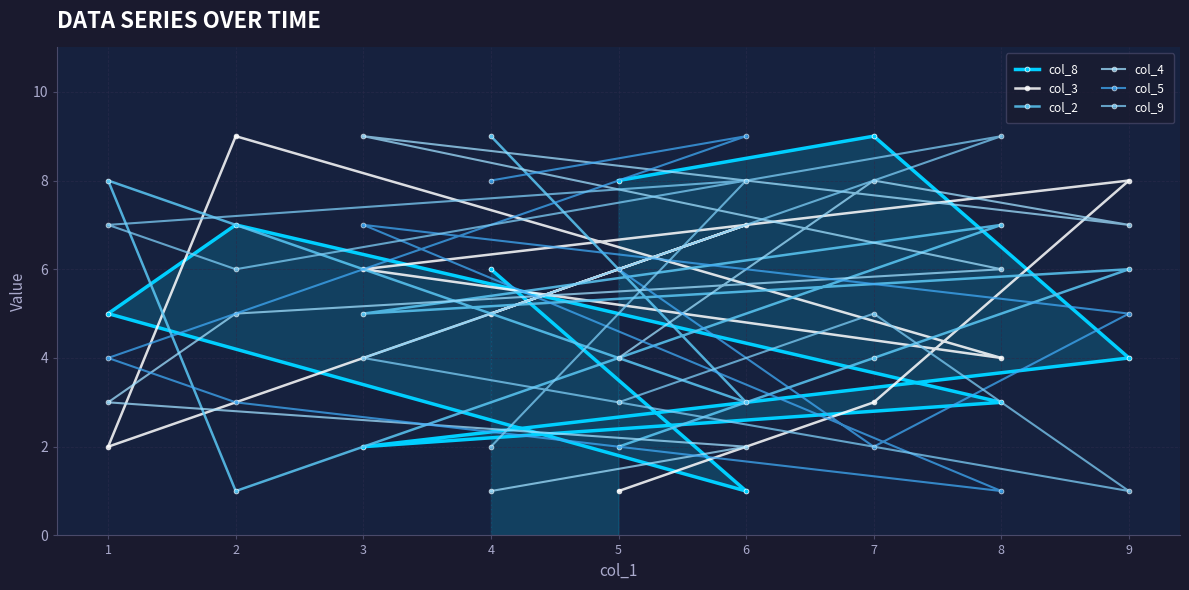

Is this an area chart (filled region under the line)?

No